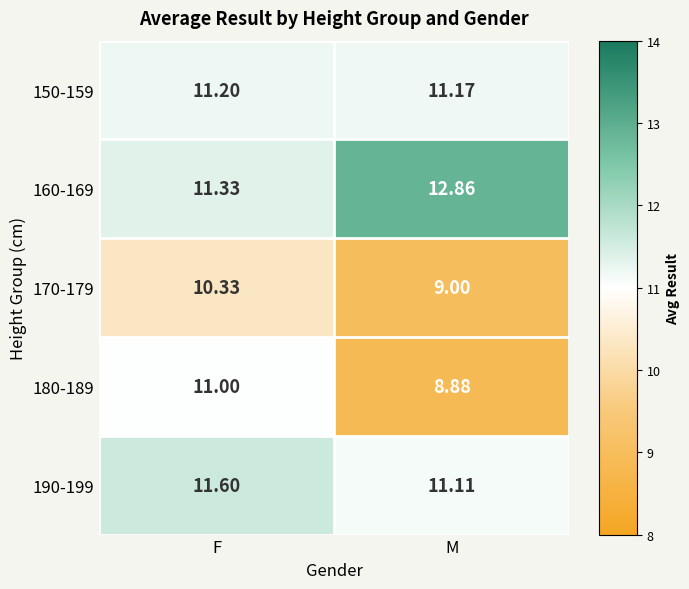

Which label corresponds to the smallest value in the chart?

M